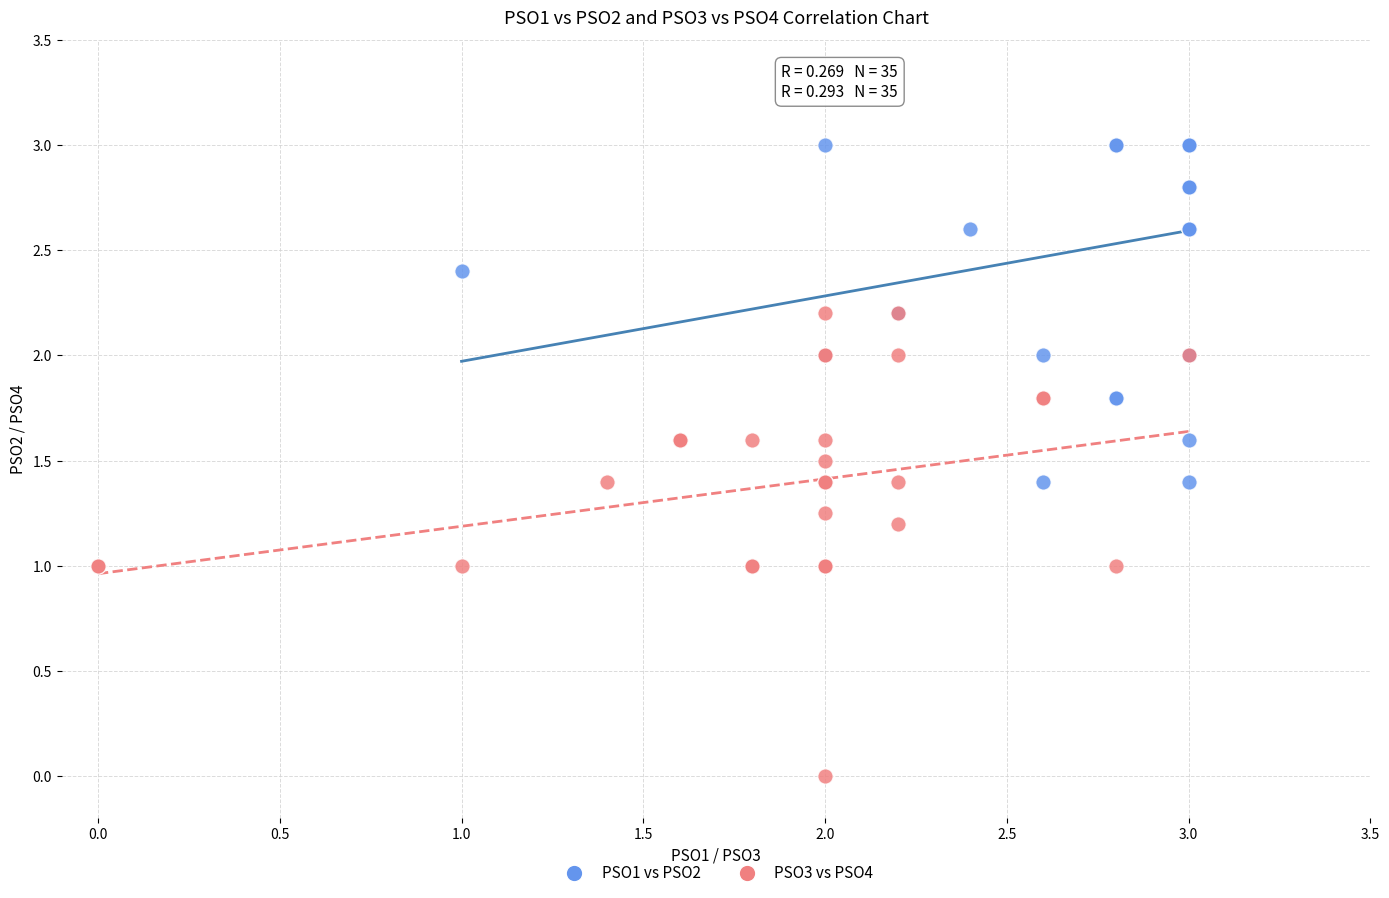

Which series has the widest spread of Y values?

PSO3 vs PSO4